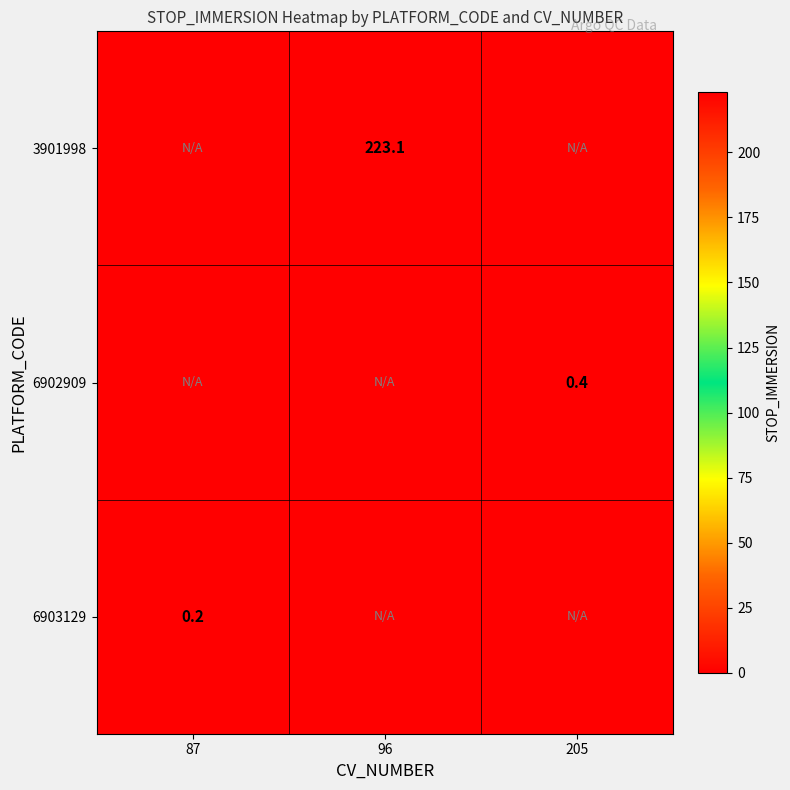

At how many categories does at least one series exceed 215?

1